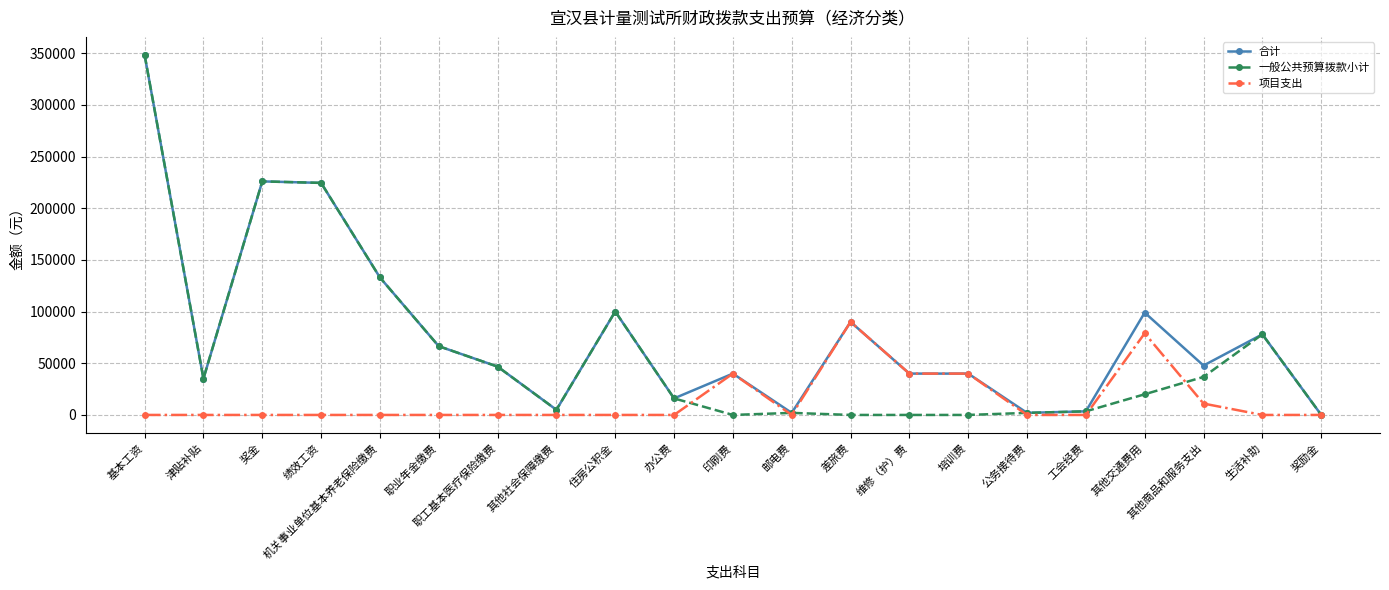

True or false: 合计 has more than 0 points higher than both neighbors.

True